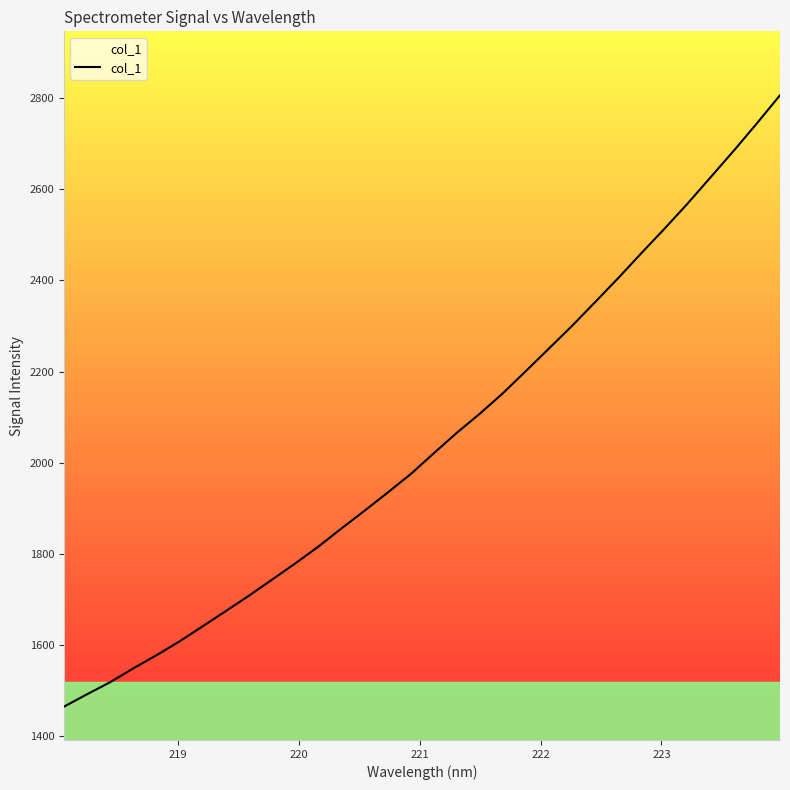

What is the difference between the maximum and minimum values?

1341.8